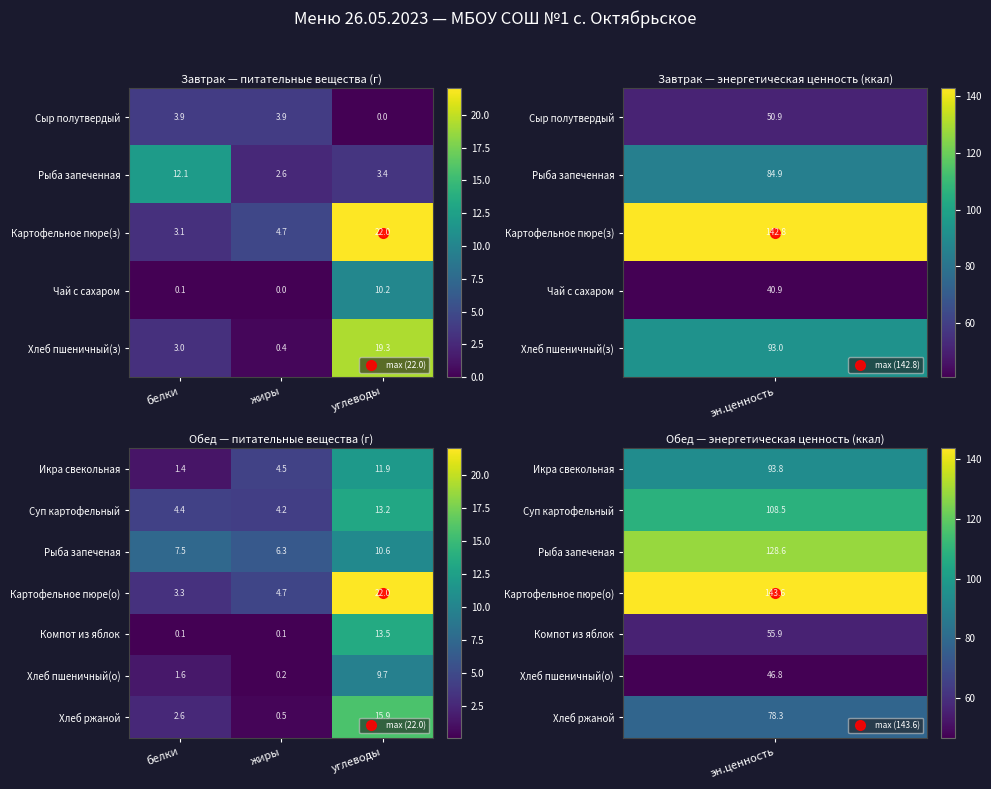

Between жиры and белки, which is larger?

жиры